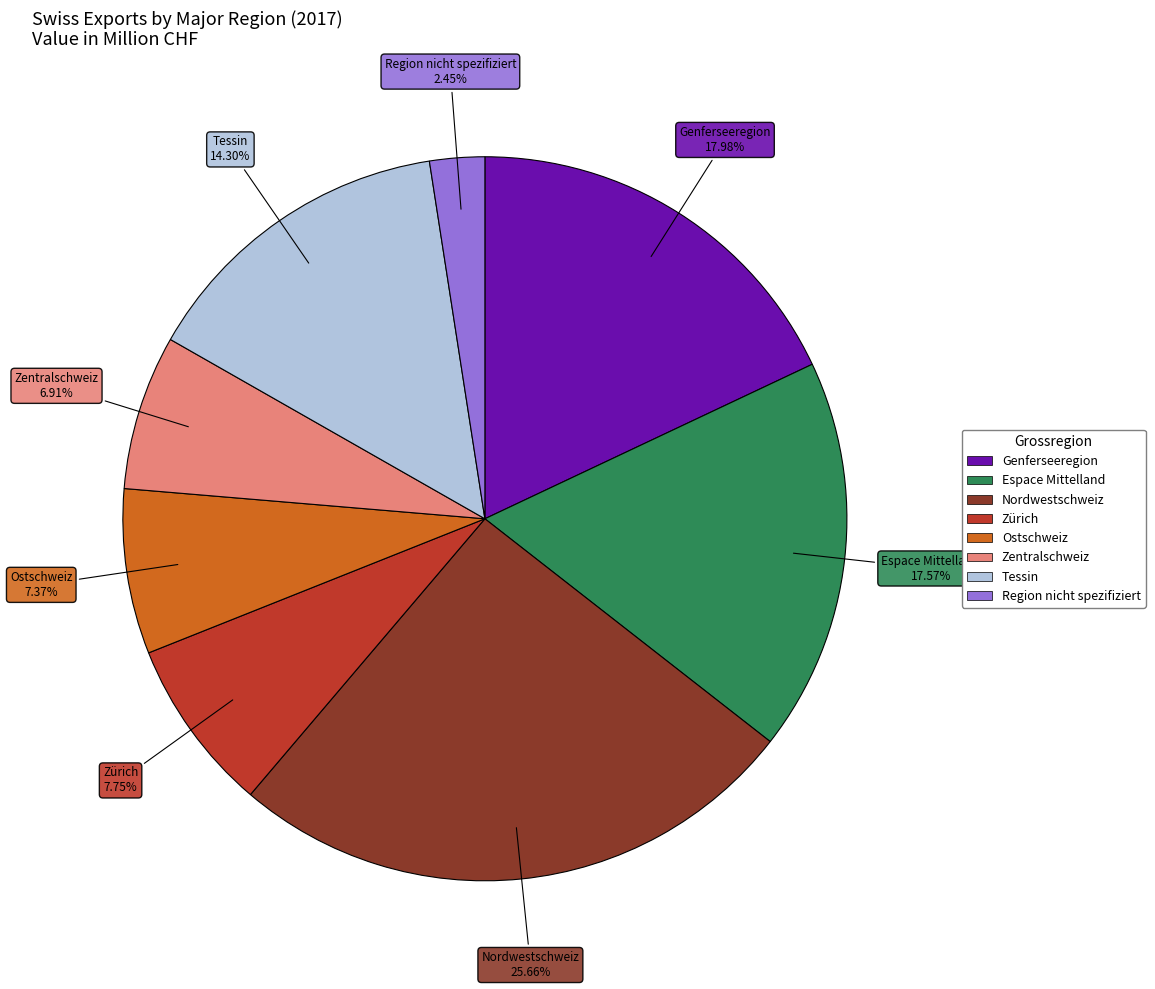

What percentage is the Espace Mittelland slice, to the nearest percent?

18%